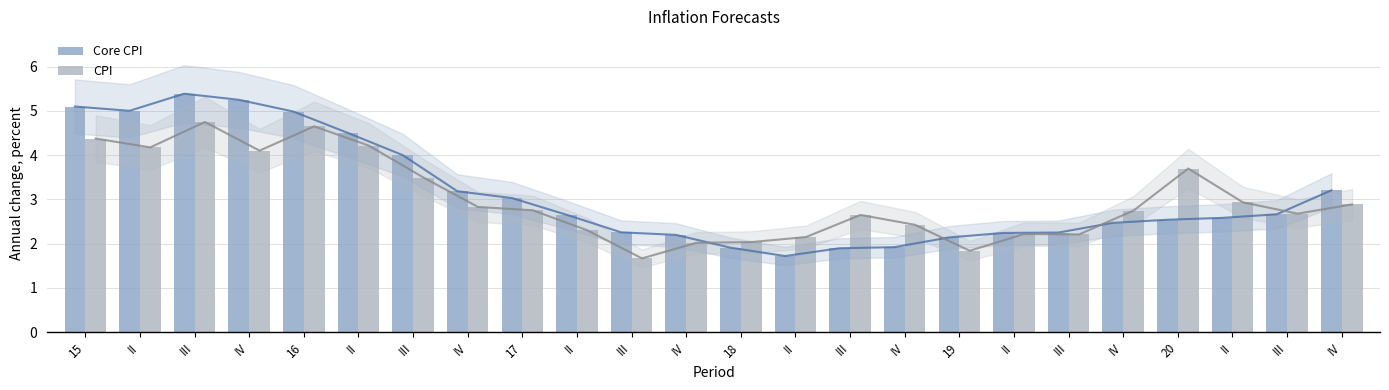

At IV, list the series in order from largest to smallest.

Core CPI, CPI